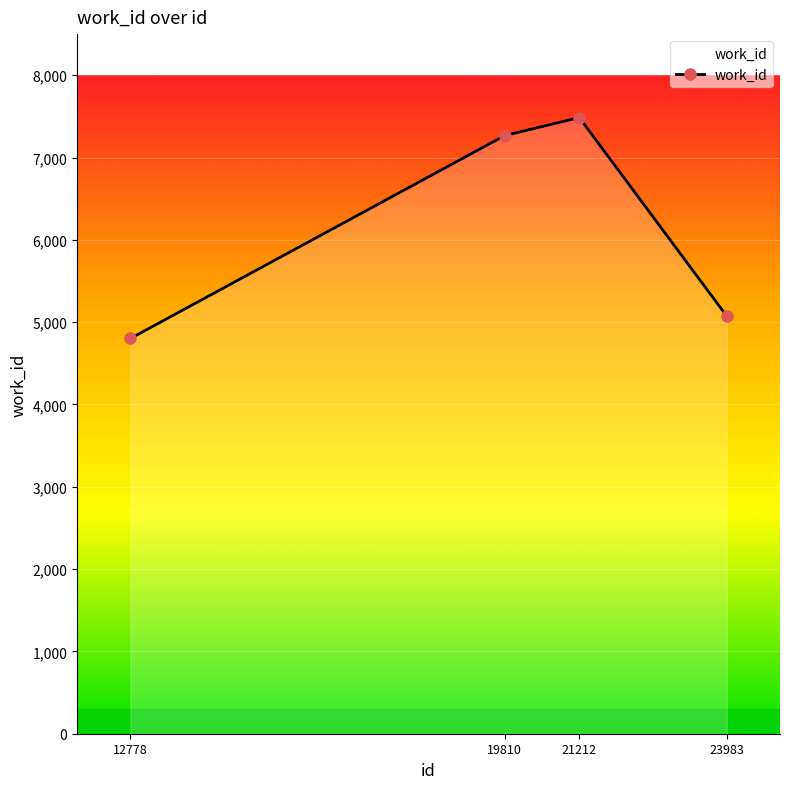

True or false: the data shows 7267 at 19810.

True